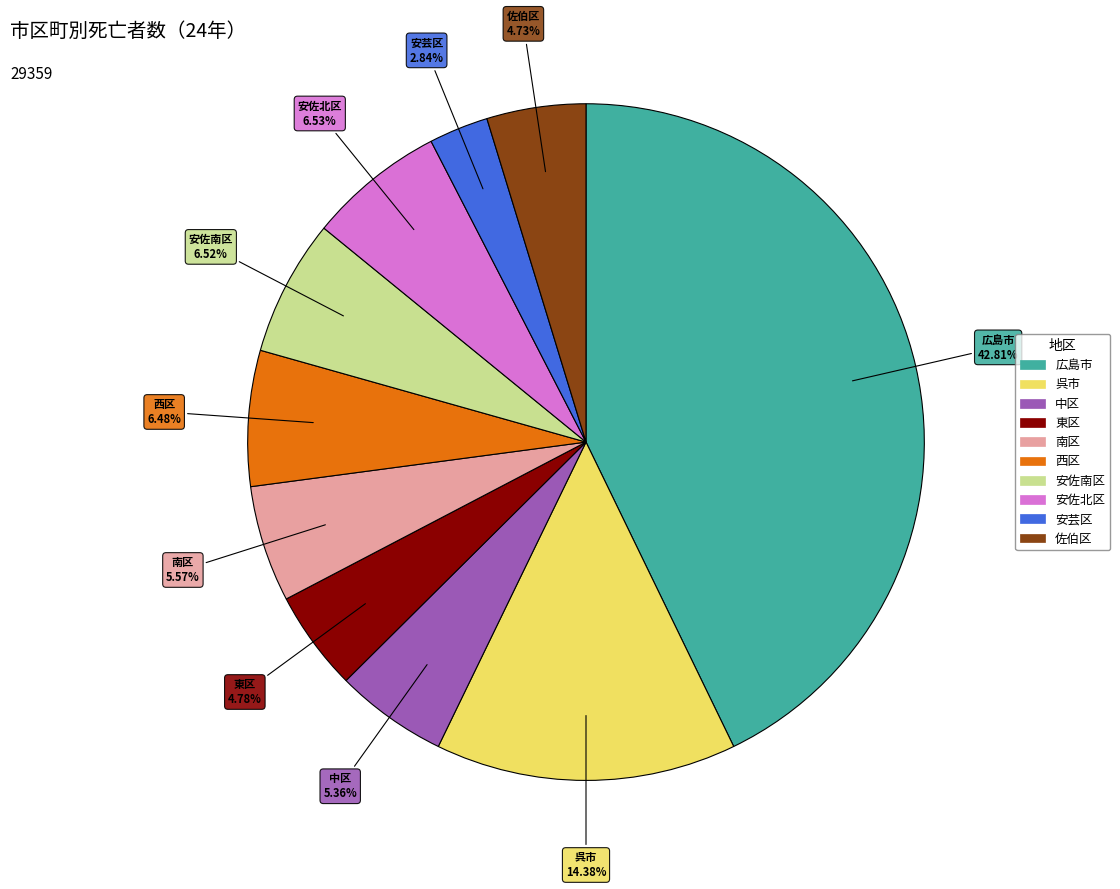

Is 西区 the majority of the pie?

No